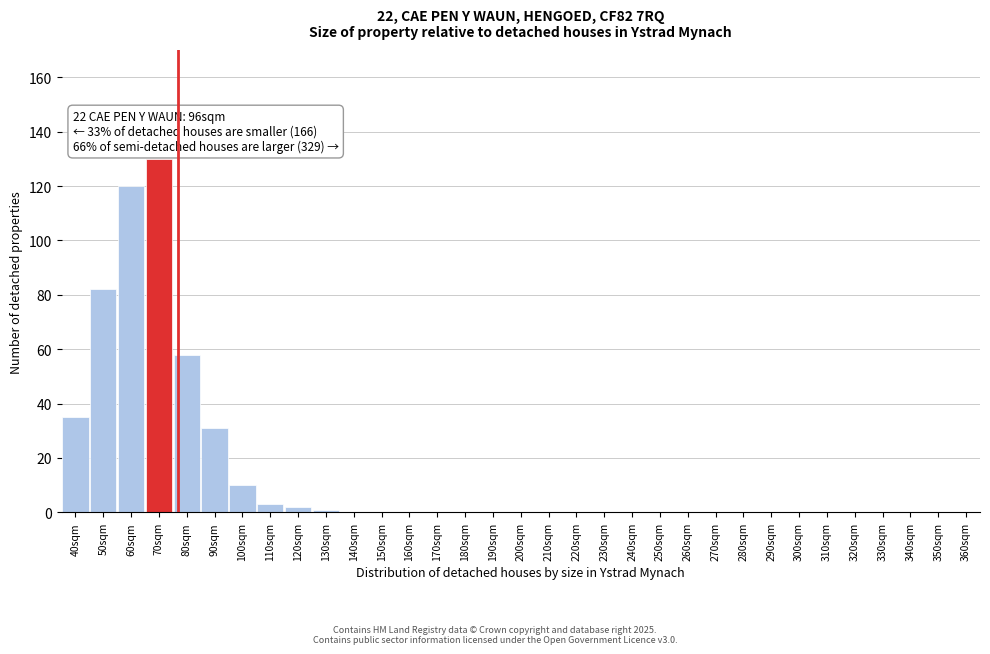

True or false: the data shows -78 at 360sqm.

False